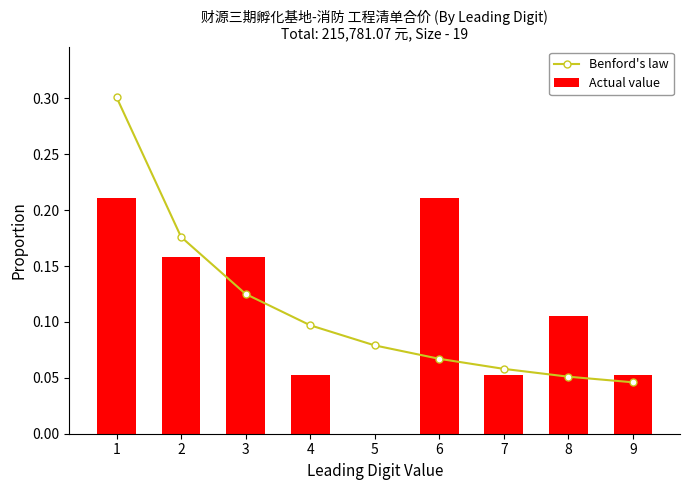

What is the highest value of the Benford's law series?

0.3